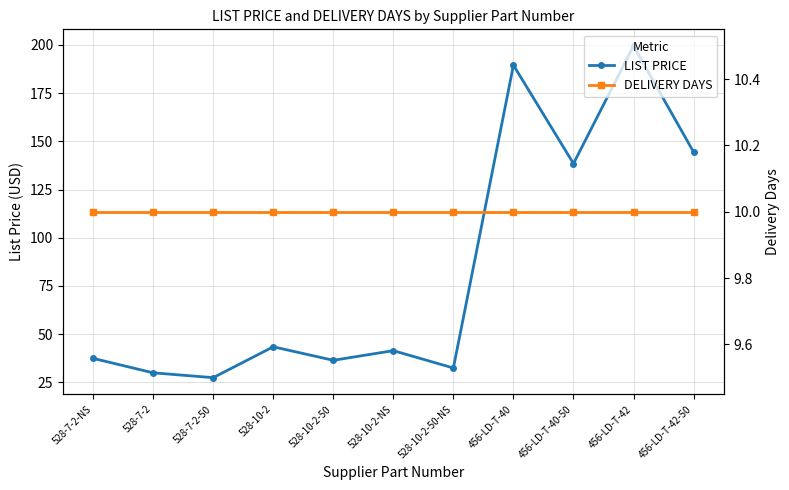

Where does the LIST PRICE series first go above 41?

528-10-2